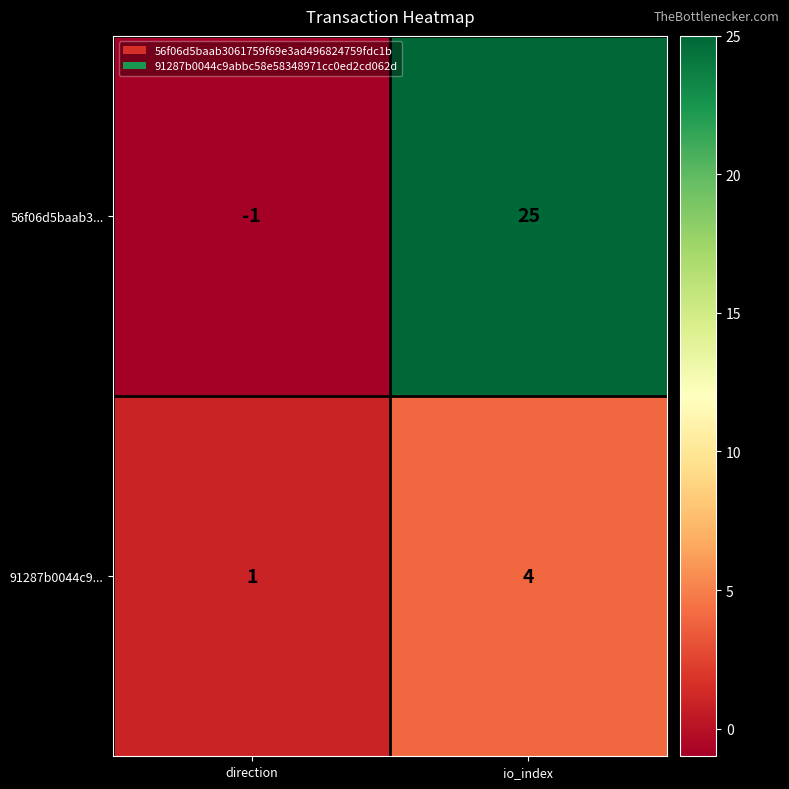

What is the difference between the 56f06d5baab3... values at io_index and direction?

26